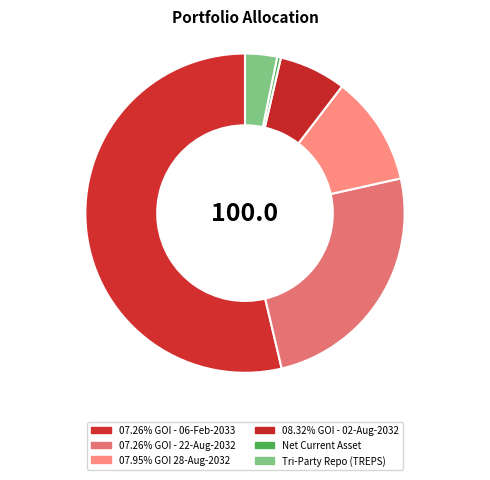

How many segments does this pie chart have?

6